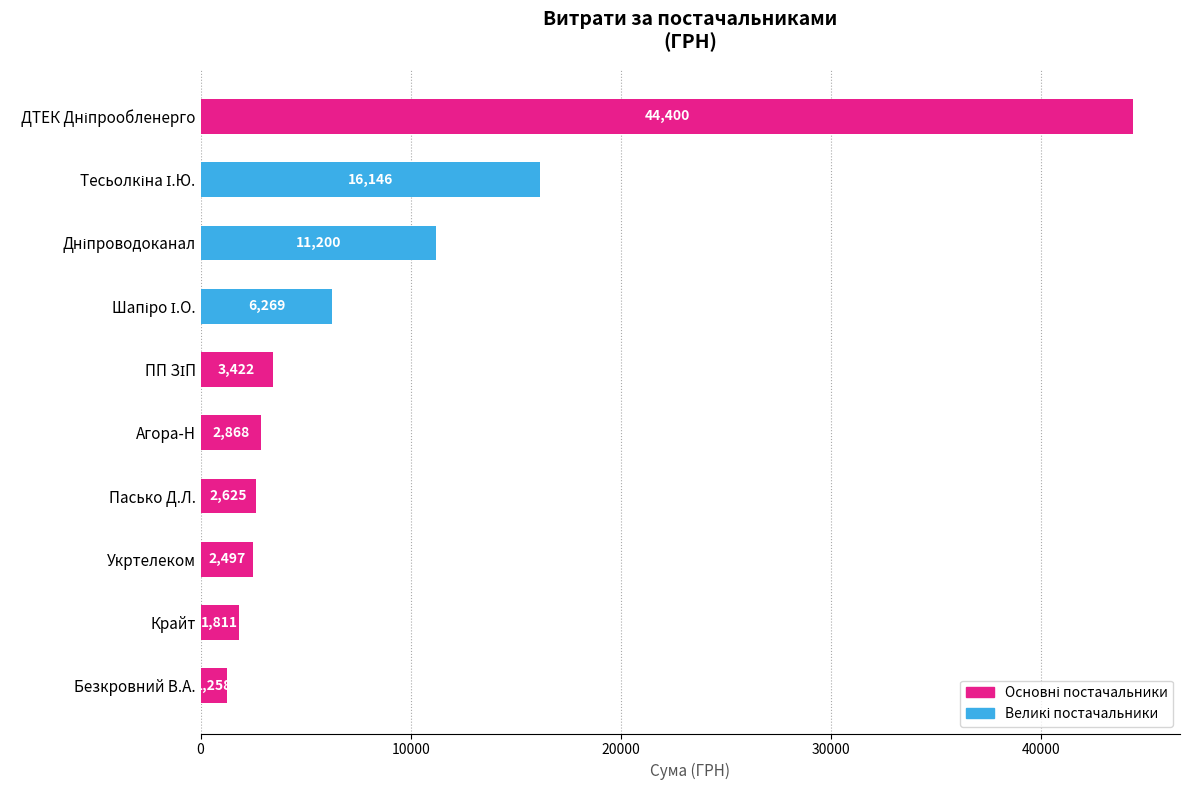

Read the value at Крайт.

1811.0